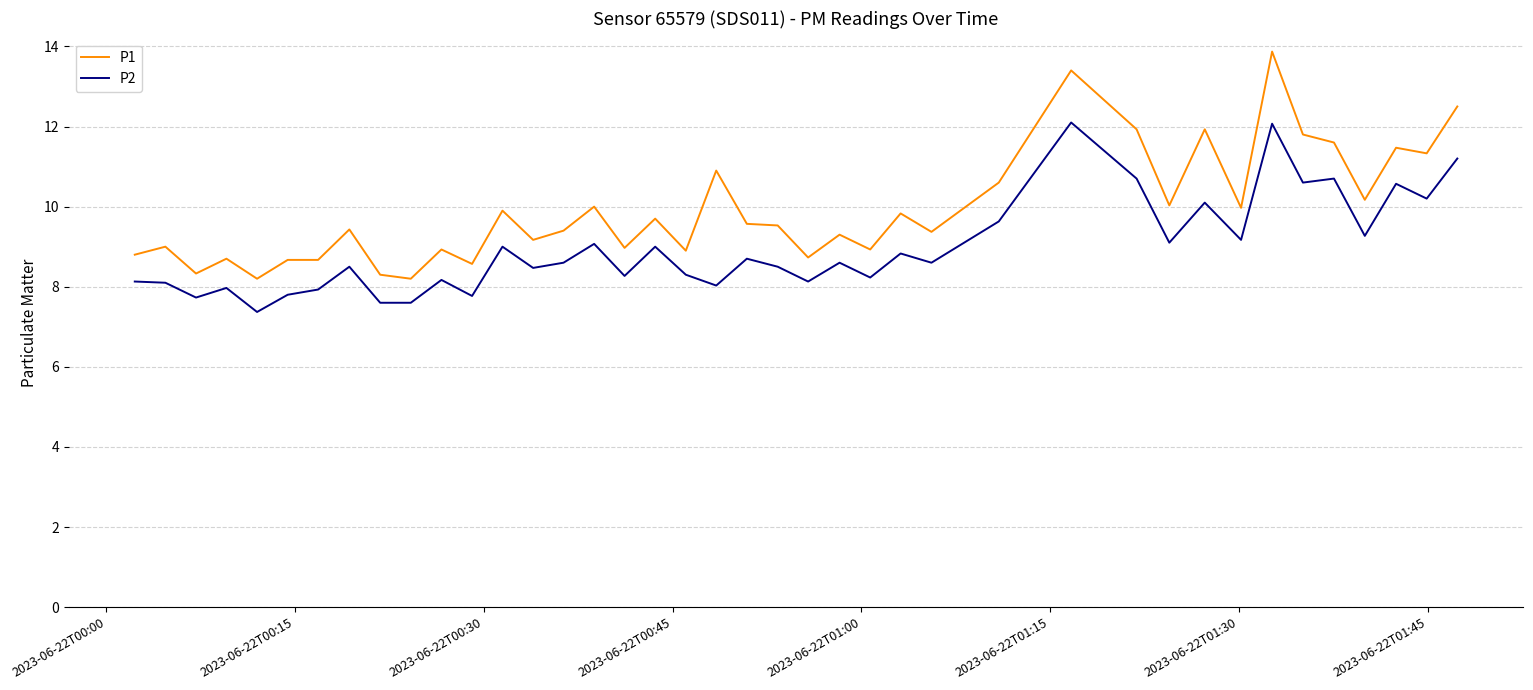

Which series has the largest range (max minus min)?

P1